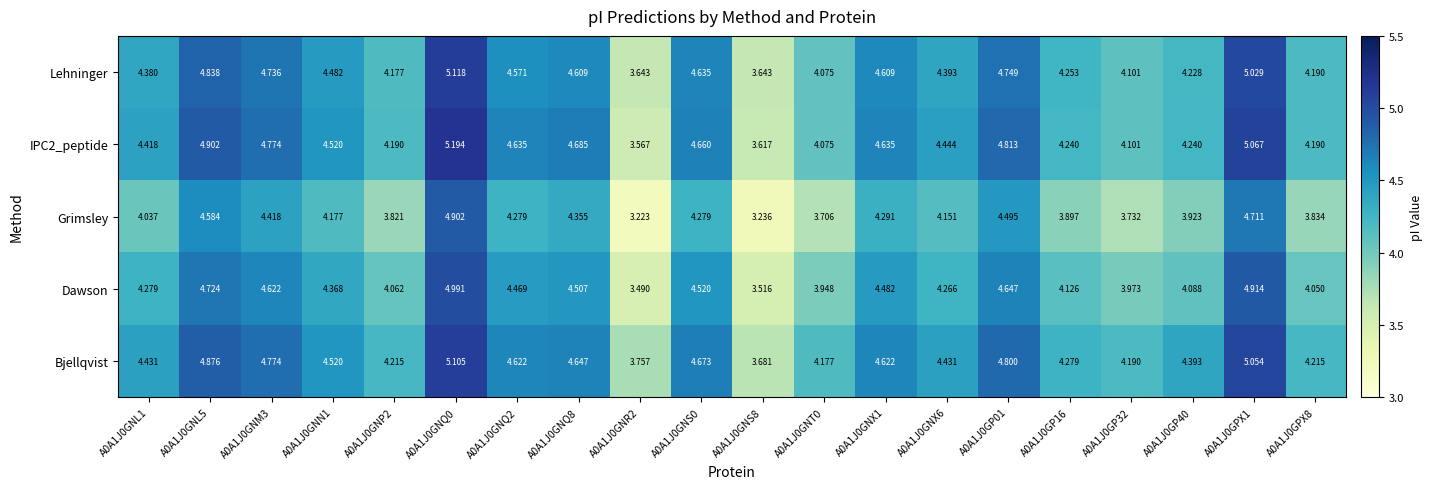

Which series has the largest range (max minus min)?

Grimsley